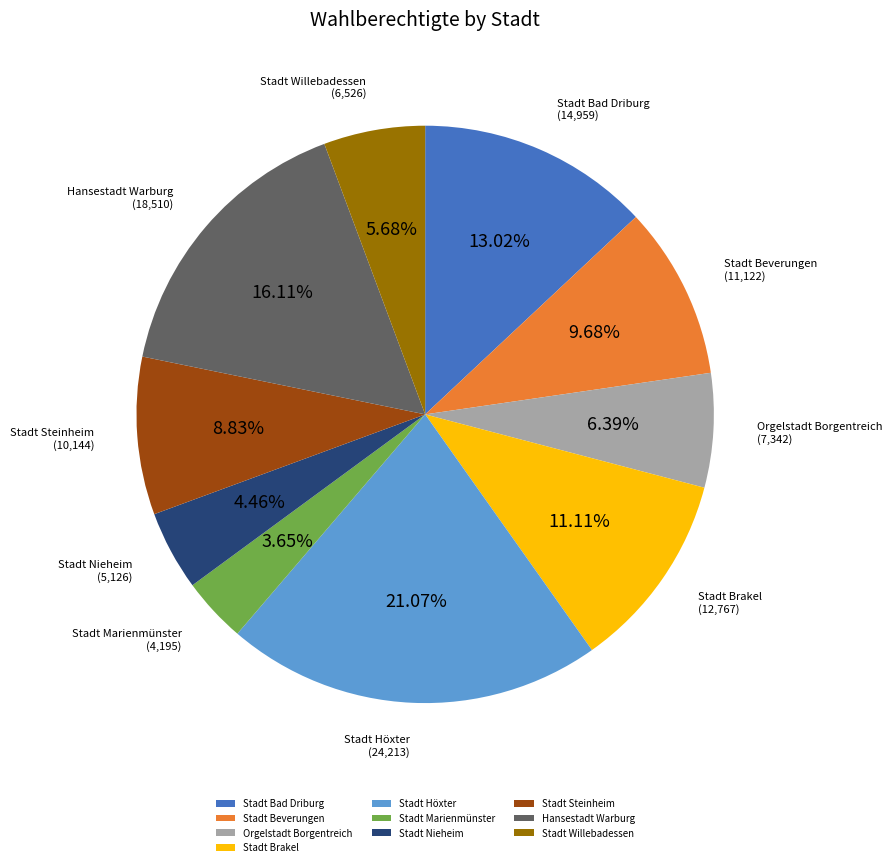

Rank the categories by value from highest to lowest.

Stadt Höxter, Hansestadt Warburg, Stadt Bad Driburg, Stadt Brakel, Stadt Beverungen, Stadt Steinheim, Orgelstadt Borgentreich, Stadt Willebadessen, Stadt Nieheim, Stadt Marienmünster